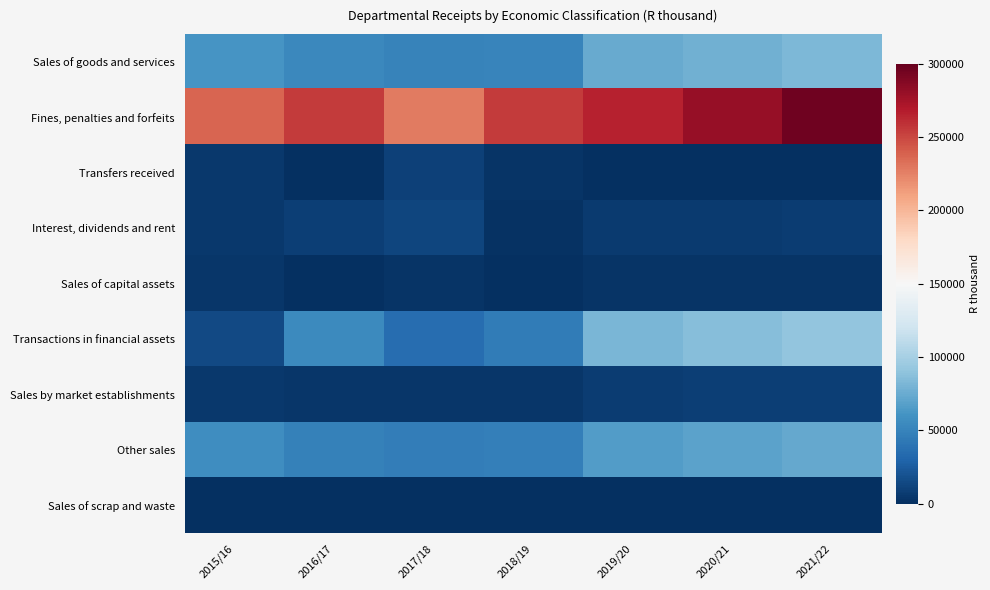

Between 2016/17 and 2018/19, which series saw the biggest shift?

Transactions in financial assets